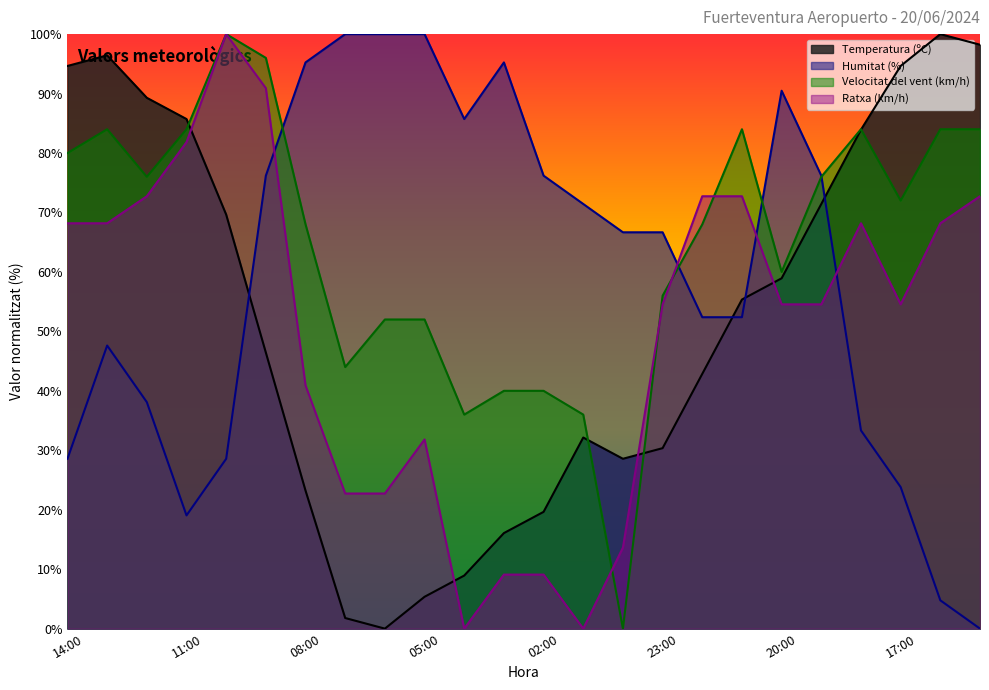

How many series are shown in this chart?

4